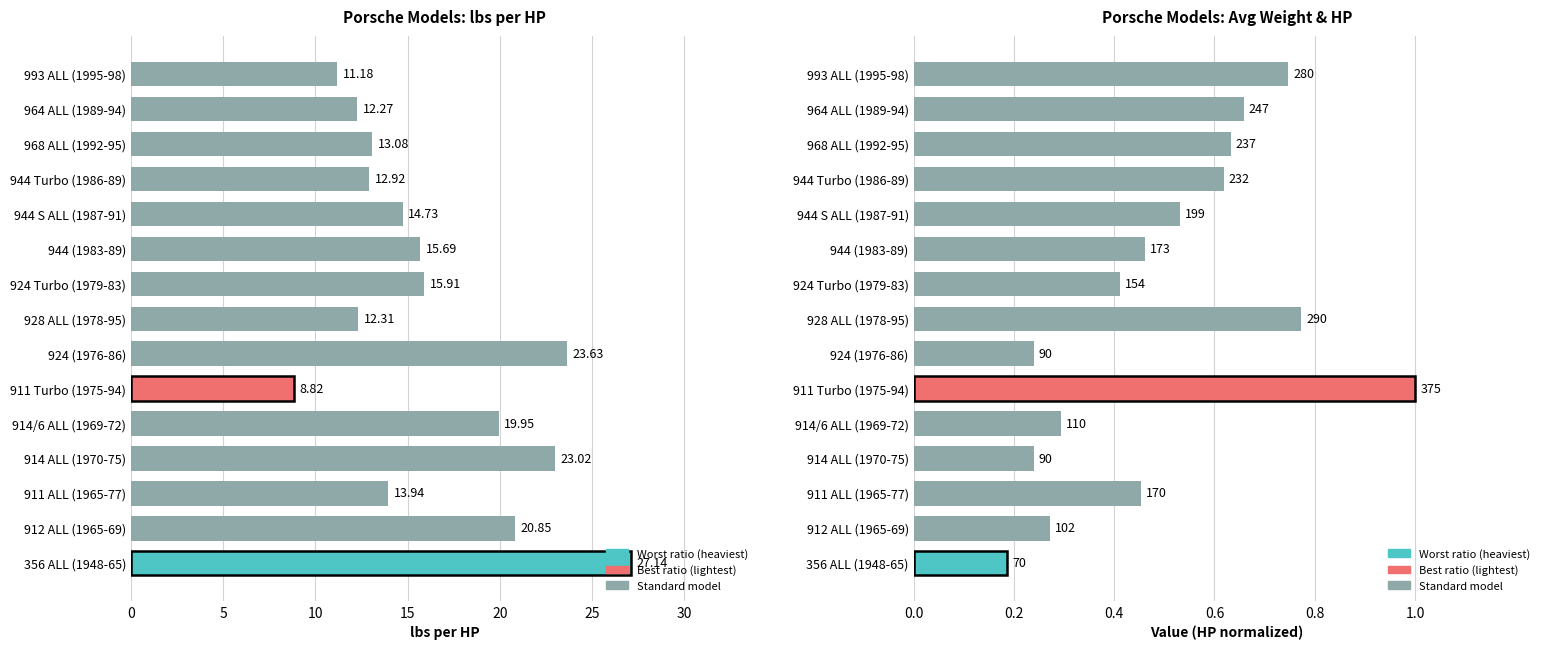

Reading right to left, extract all data points from this chart.

0.7	0.7	0.6	0.6	0.5	0.5	0.4	0.8	0.2	1.0	0.3	0.2	0.5	0.3	0.2